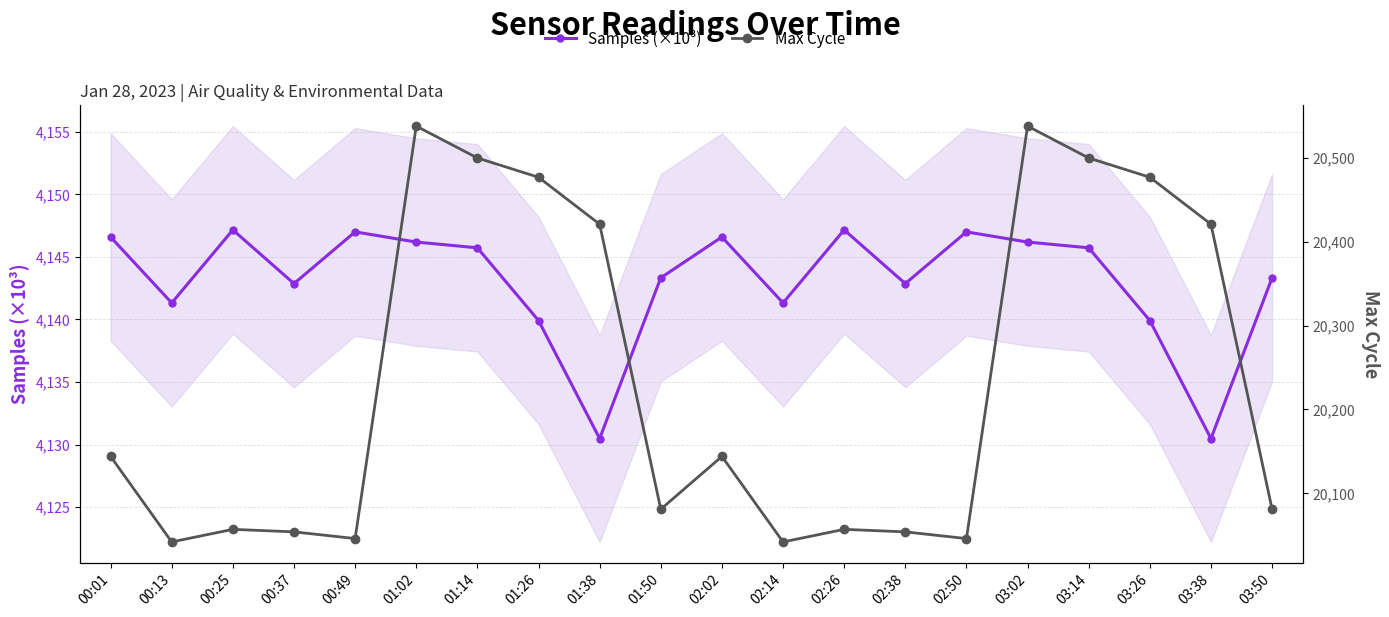

What is the sum of the Samples (×10³) values at 00:25 and 03:26?

8287.1